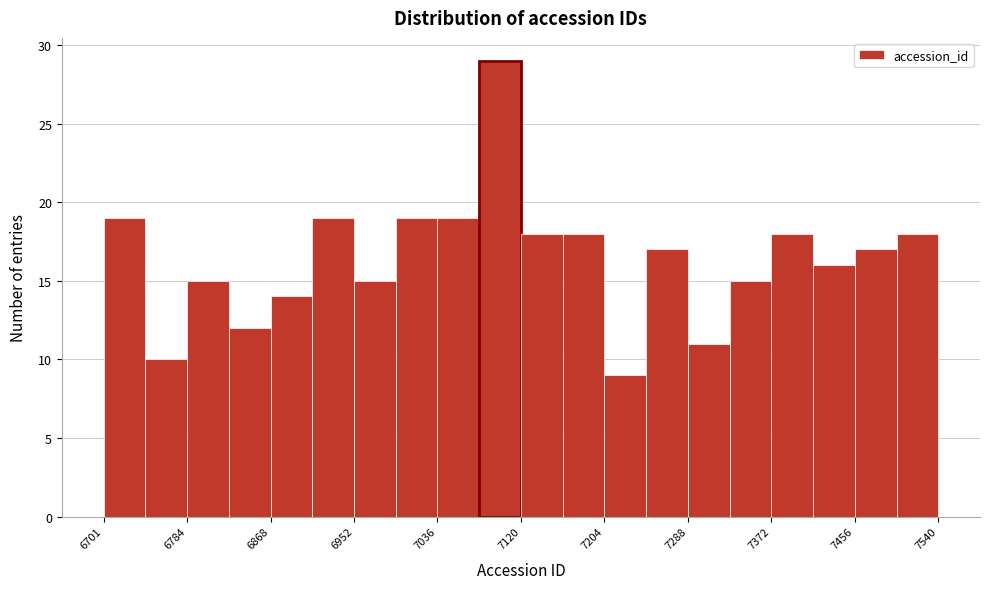

Which range on the x-axis has the tallest bar?

7080 to 7120